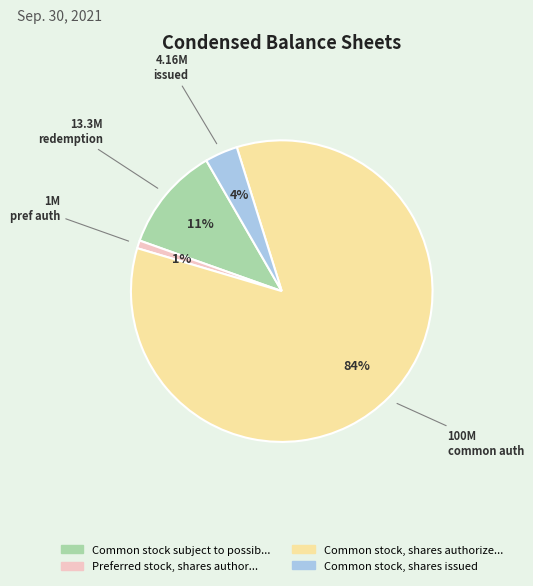

Is there a majority slice in this chart?

Yes